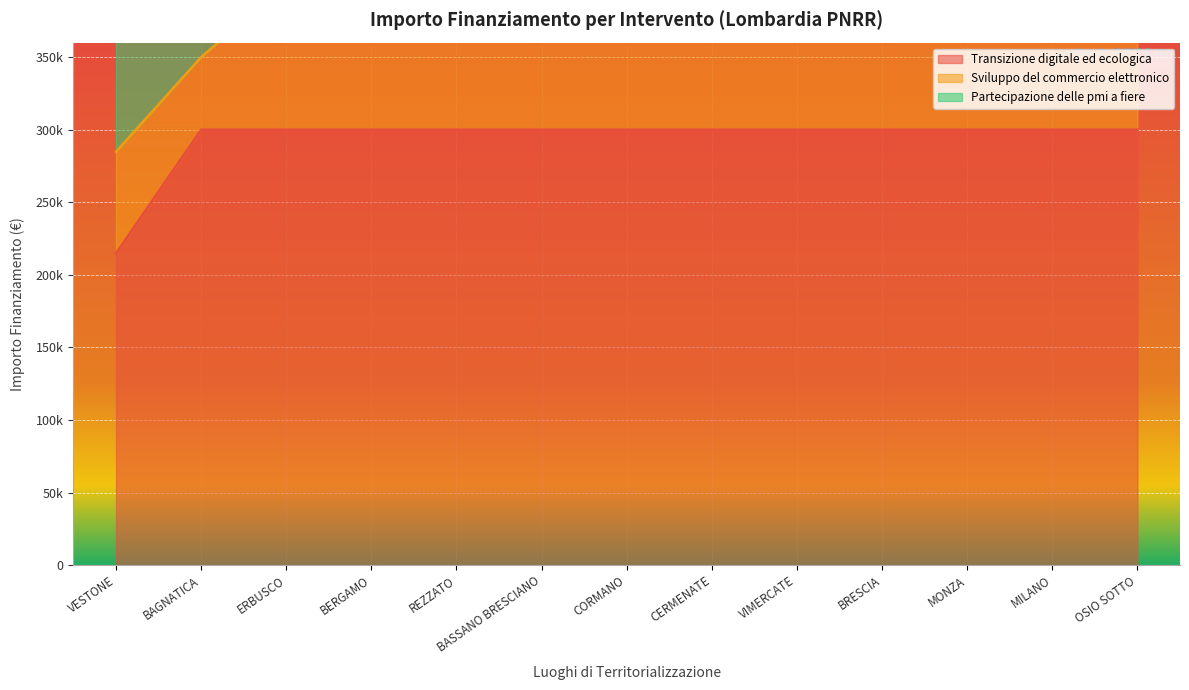

Is the value of Sviluppo del commercio elettronico at REZZATO greater than the value of Transizione digitale ed ecologica at BASSANO BRESCIANO?

Yes